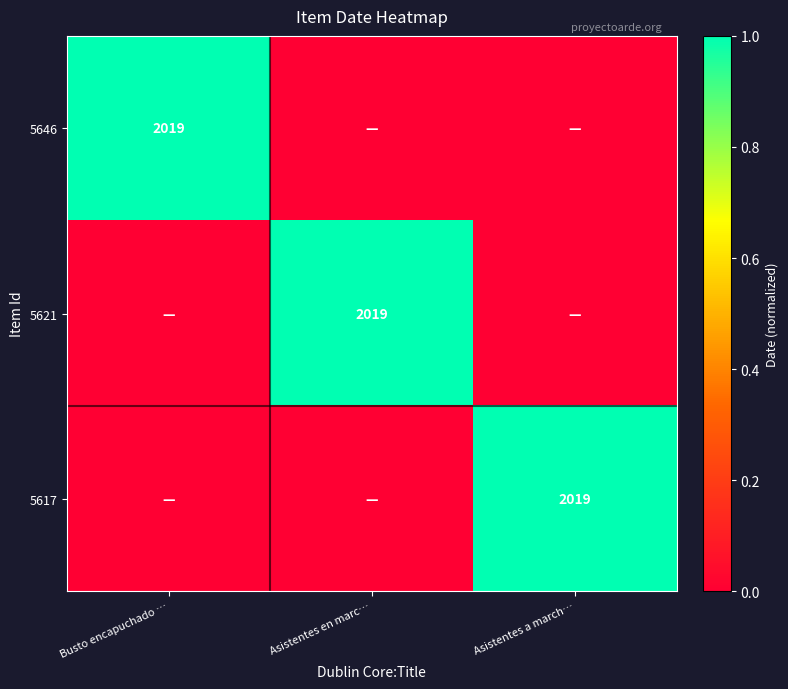

Is it true that 5646 equals 2019 at Busto encapuchado …?

True